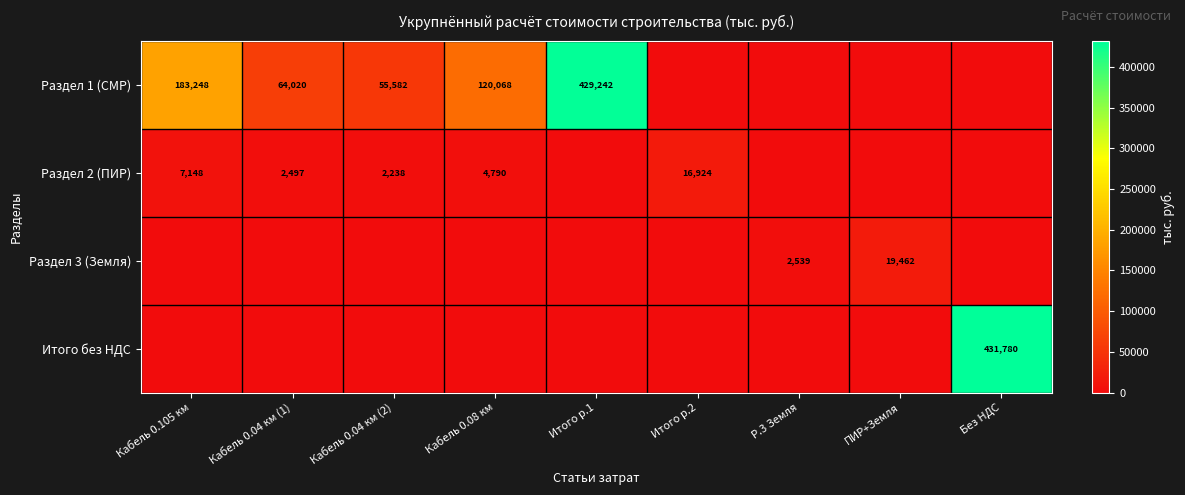

The Раздел 1 (СМР) series shows 19373 at Кабель 0.04 км (2). True or false?

False